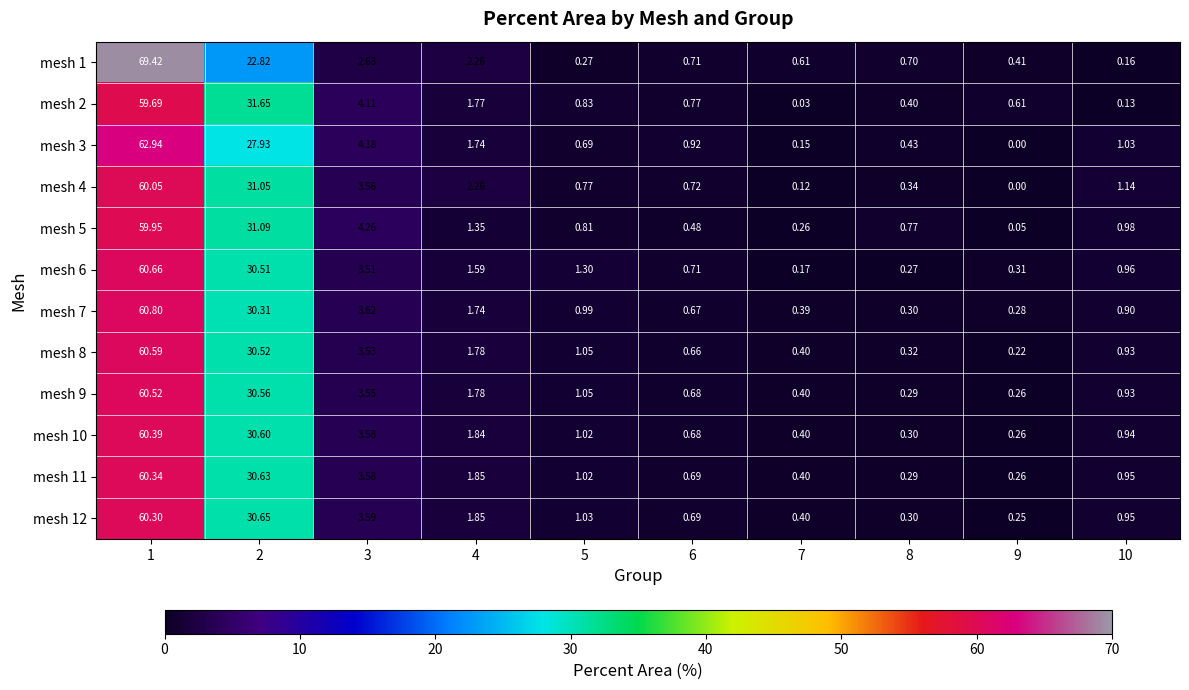

Is the value of mesh 8 at 4 greater than the value of mesh 2 at 9?

Yes